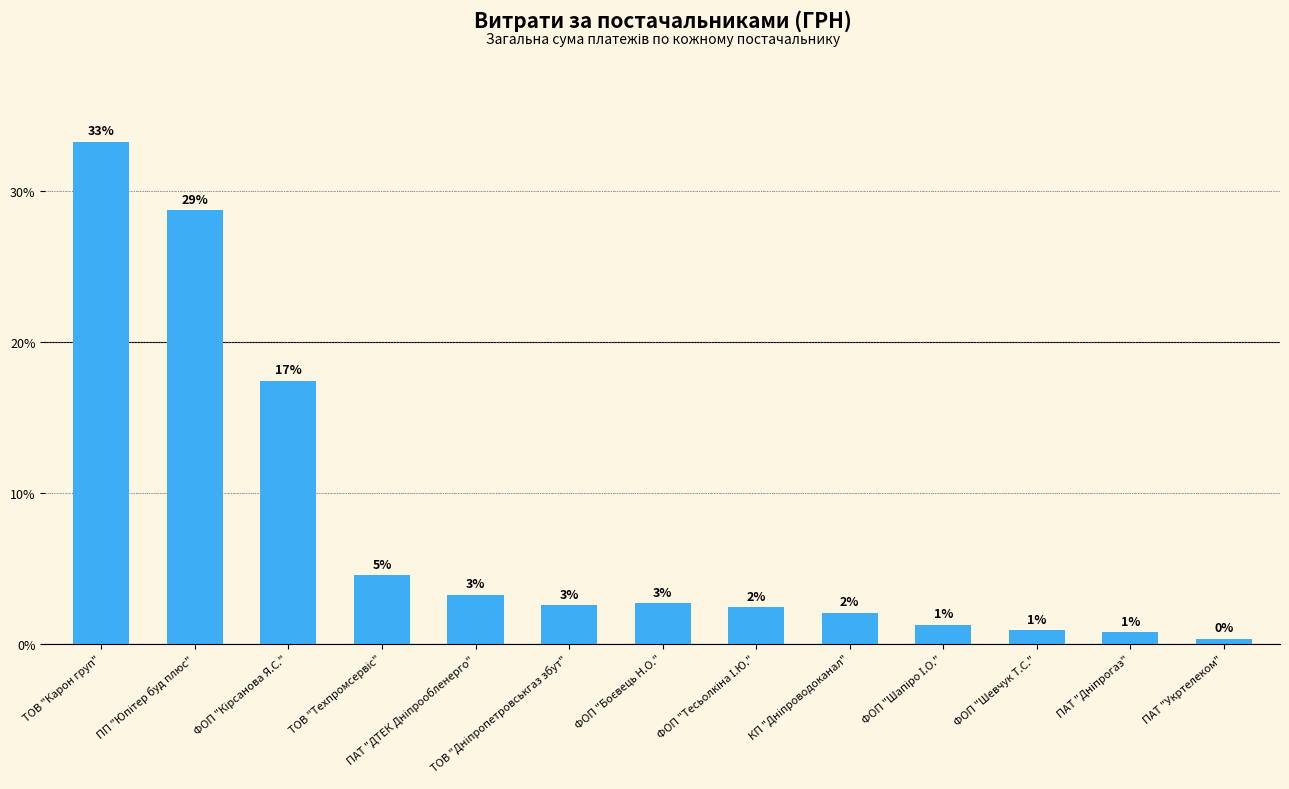

What value does the data have at ФОП "Боєвець Н.О."?

2.7